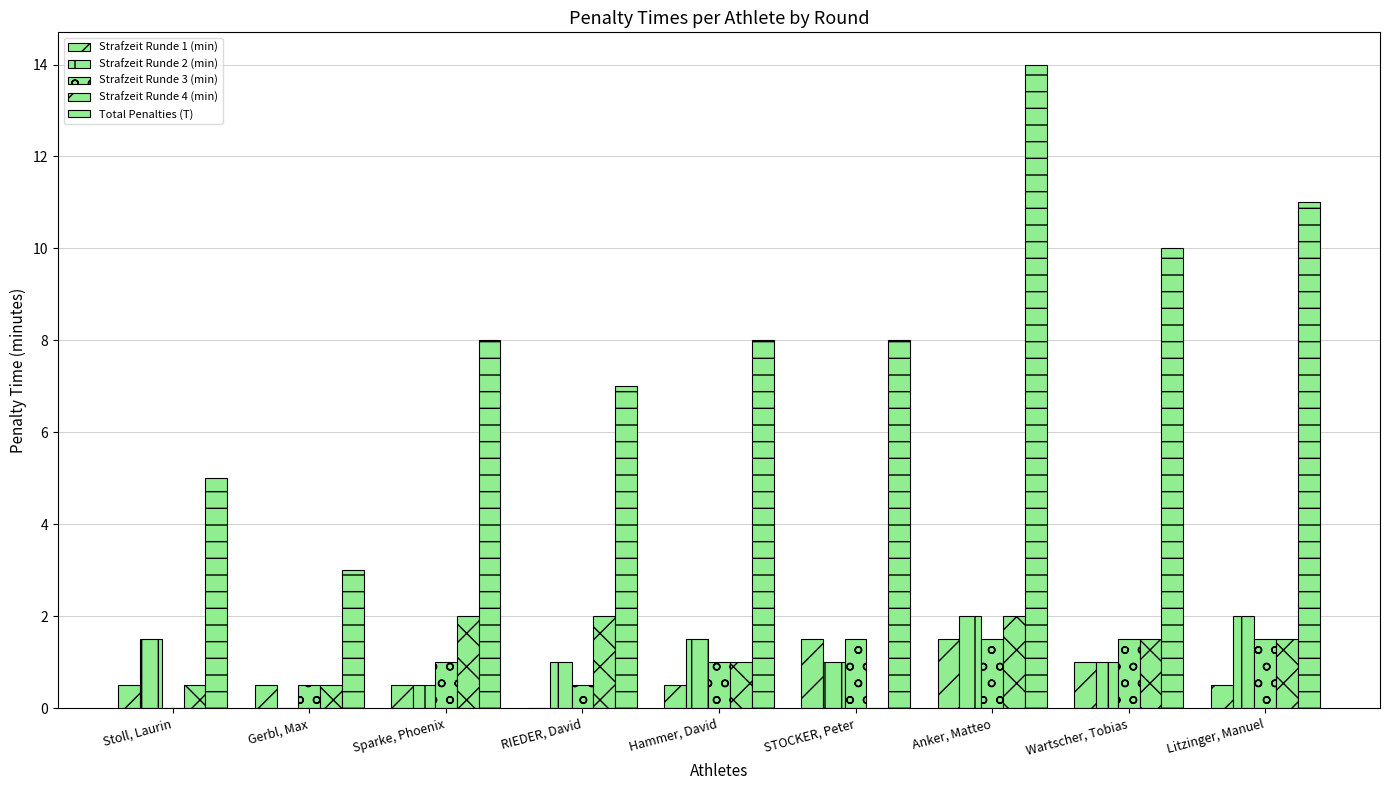

What value does the Strafzeit Runde 2 (min) series have at Stoll, Laurin?

1.5